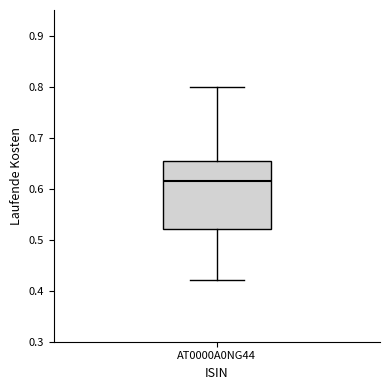

Read this box plot against the y-axis: the position of the median line, the range covered by the box, and the ends of both whiskers. The values are not printed on the chart, so give them approximately, as read against the axis.

median 0.62, box 0.52 to 0.66, whiskers 0.42 to 0.80